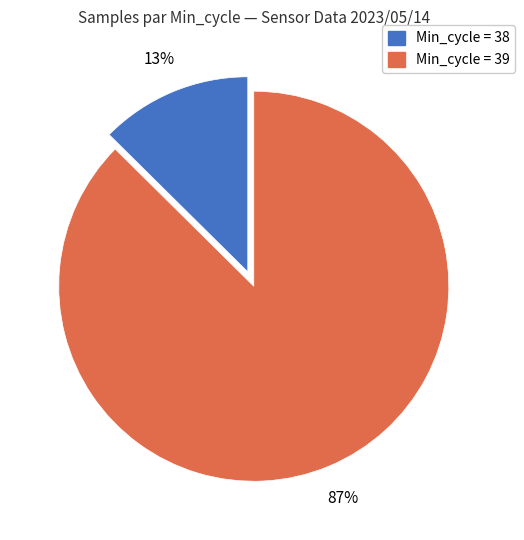

To the nearest percent, what is the average slice percentage?

50%